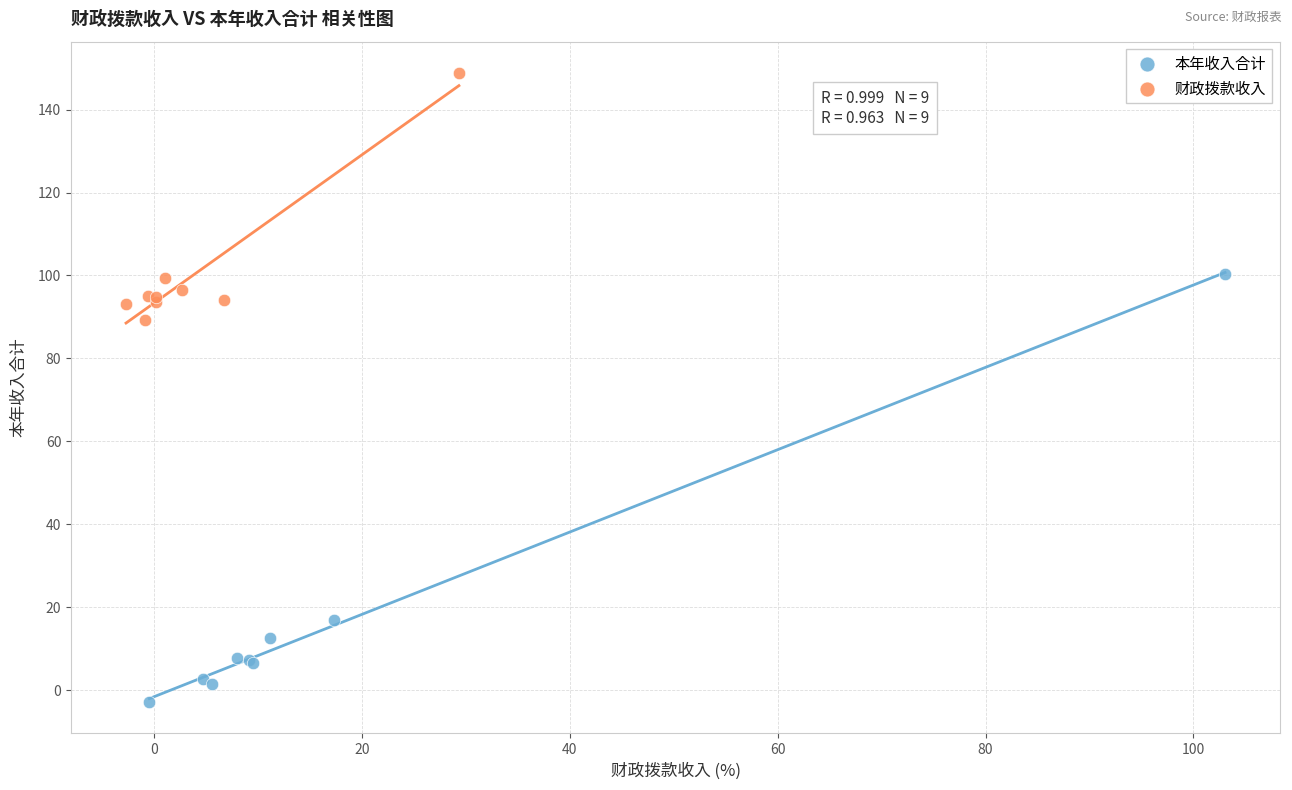

Which series contains the highest Y value?

财政拨款收入